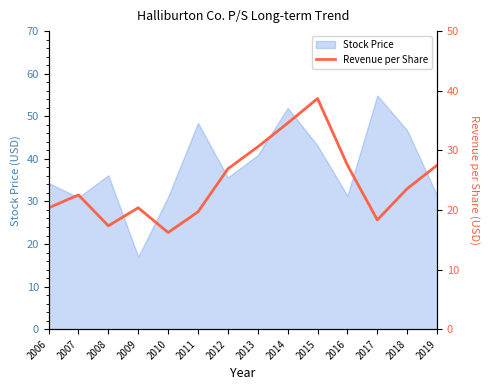

List the labels in order of value, smallest first.

2010, 2008, 2017, 2011, 2006, 2009, 2007, 2018, 2012, 2019, 2016, 2013, 2014, 2015